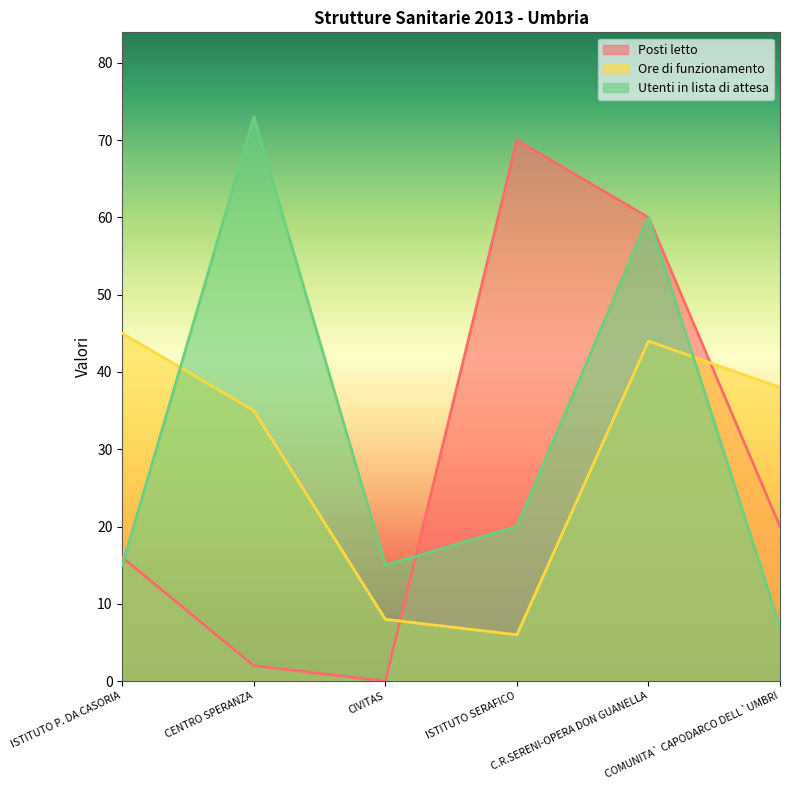

Where is Ore di funzionamento nearest to the value 25?

CENTRO SPERANZA